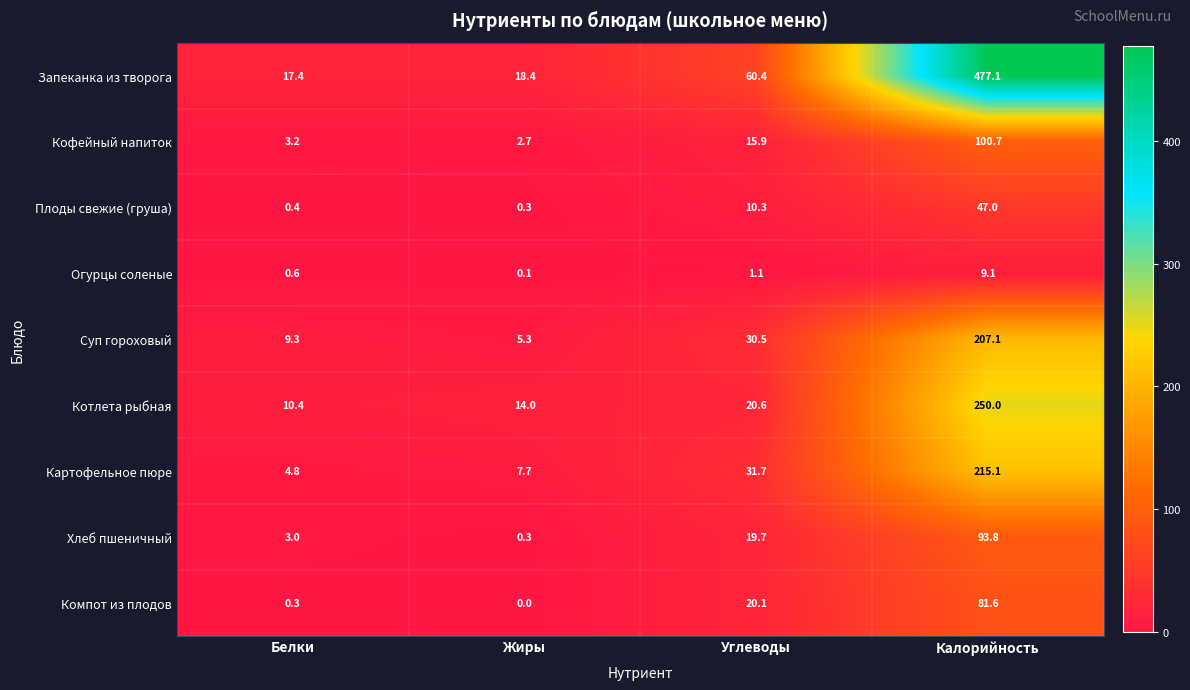

What is the difference between the Хлеб пшеничный values at Калорийность and Белки?

90.8